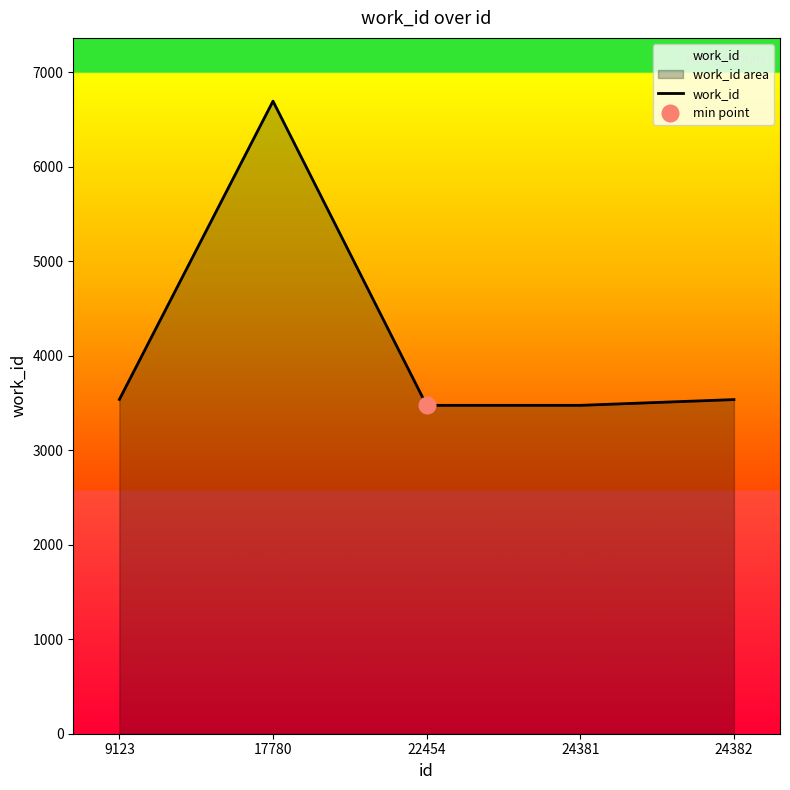

What is the value of the 1st point from the left?

3538